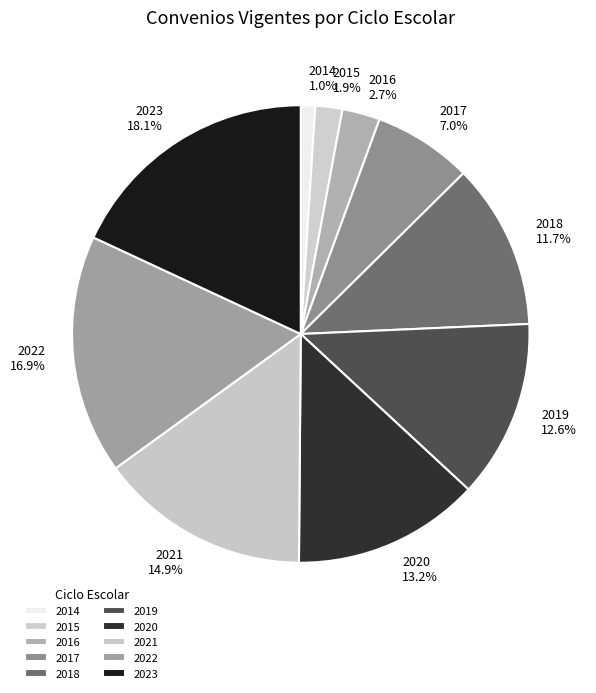

How many slices are in this pie chart?

10